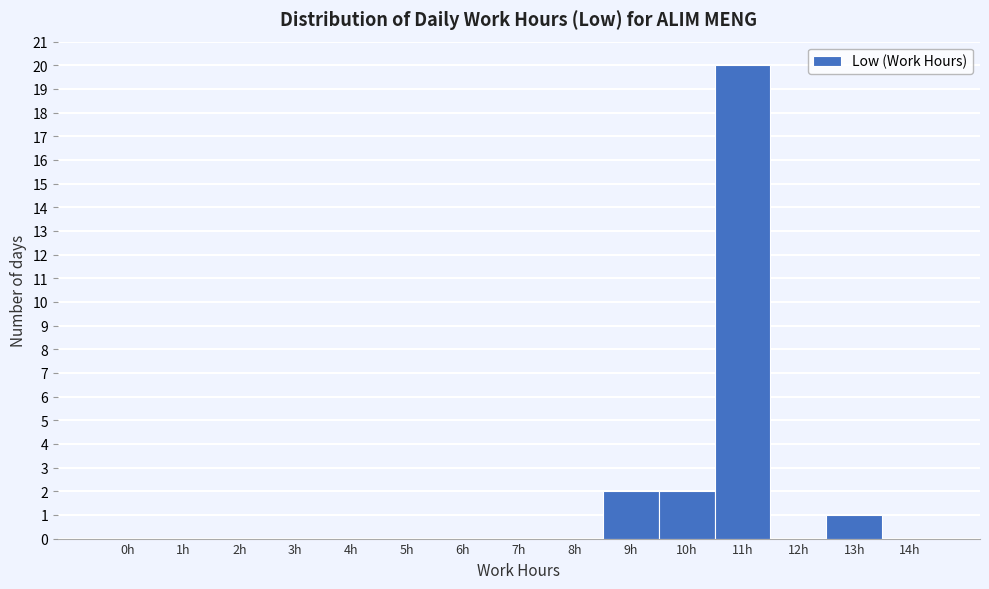

Reading left to right, extract all data points from this chart.

0h=0	1h=0	2h=0	3h=0	4h=0	5h=0	6h=0	7h=0	8h=0	9h=2	10h=2	11h=20	12h=0	13h=1	14h=0